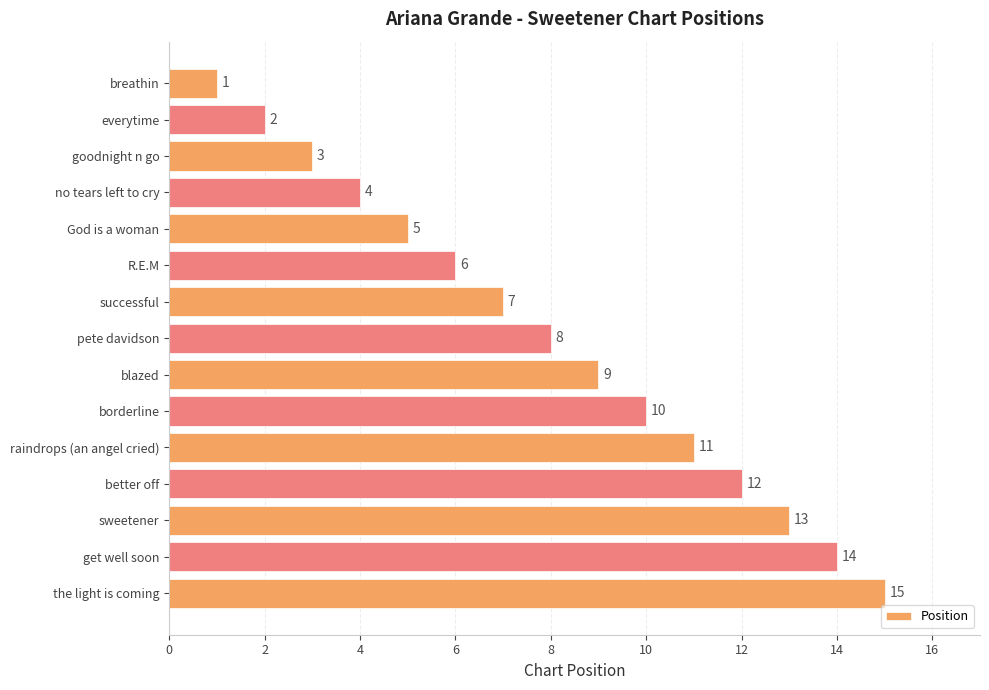

Which has a higher value, no tears left to cry or blazed?

blazed